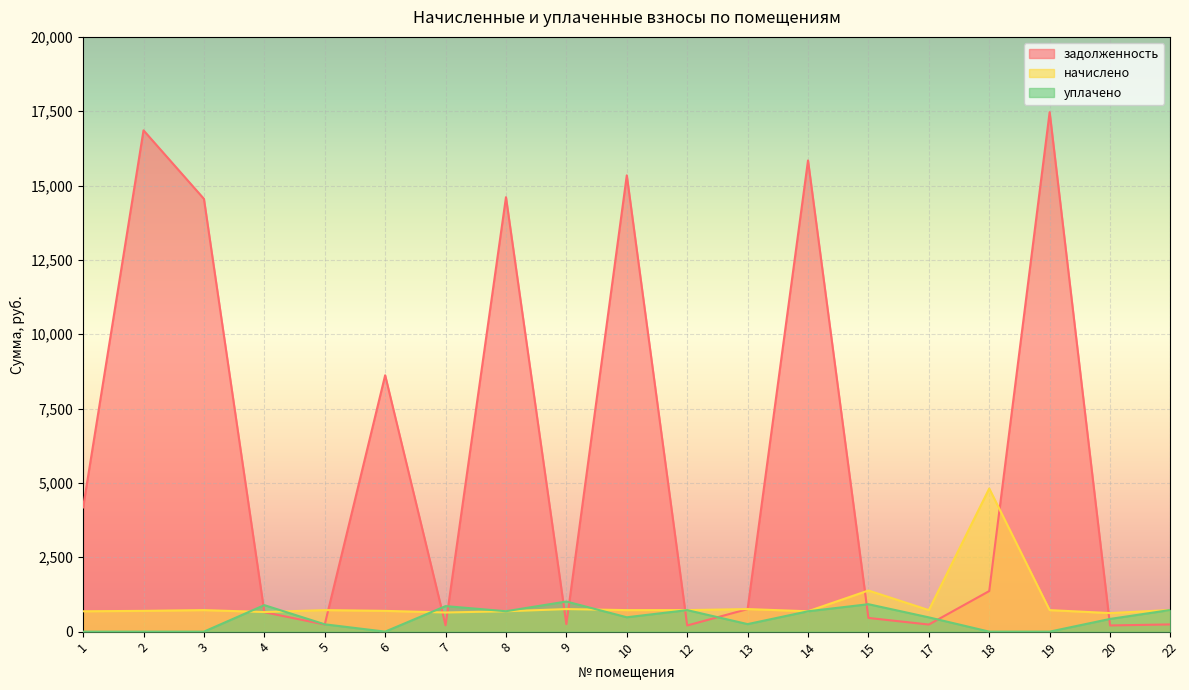

The value of уплачено at 9 is 1012.9. True or false?

True